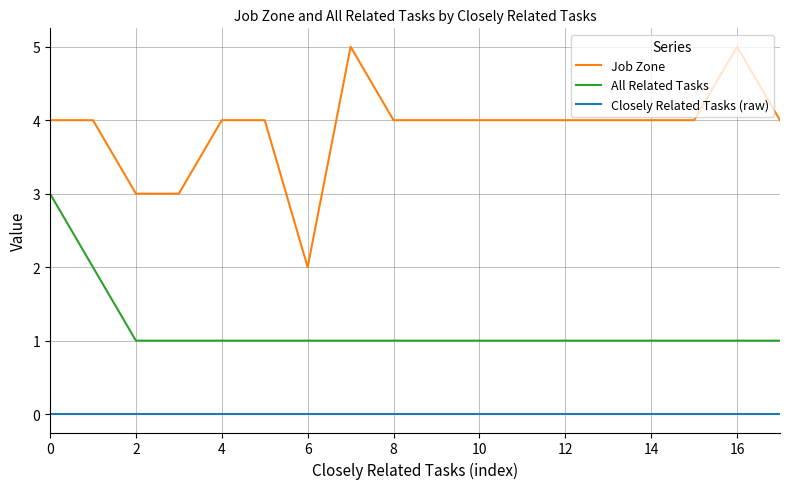

Which series has the largest range (max minus min)?

Job Zone